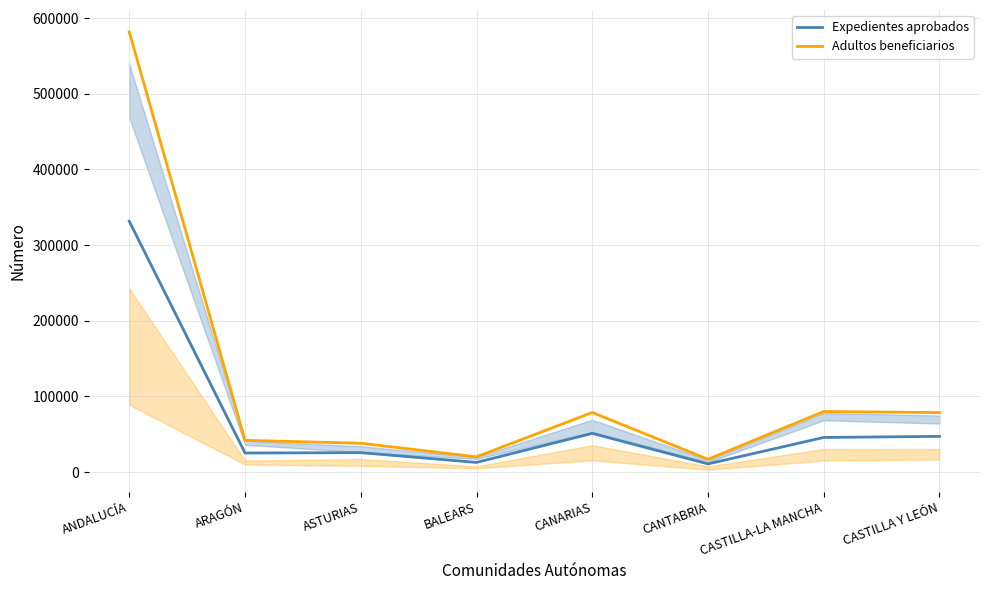

How many series are shown in this chart?

2